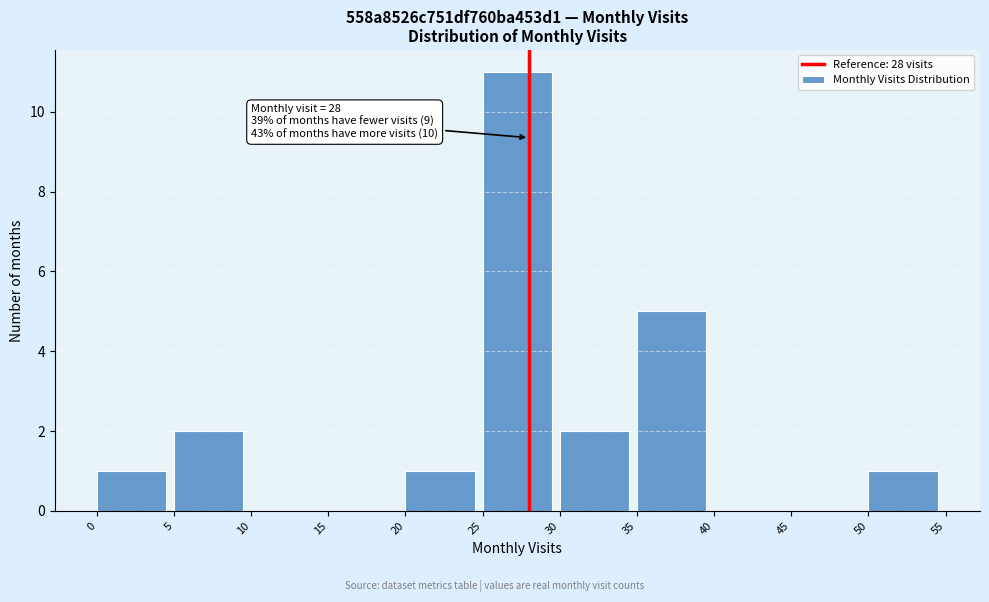

Over which range of the x-axis is the bar tallest?

25 to 30